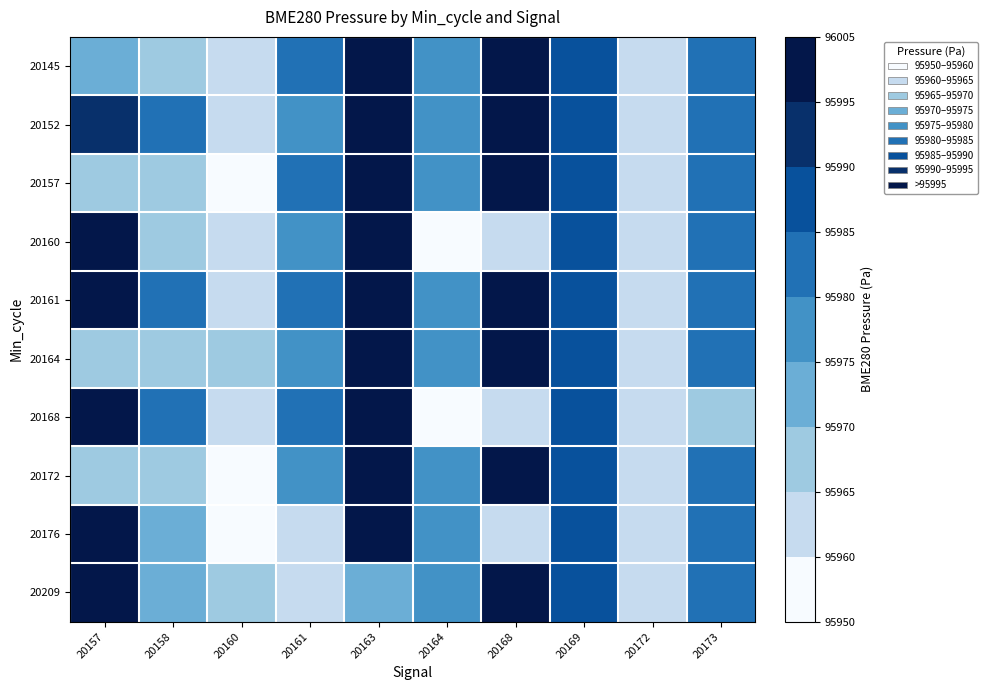

Rank the series by their maximum value, from lowest to highest.

20145, 20152, 20157, 20160, 20161, 20164, 20168, 20172, 20176, 20209